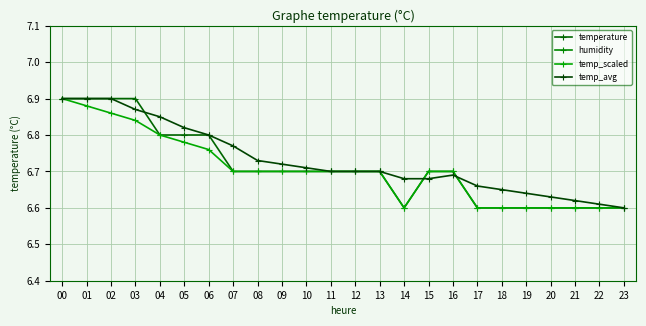

What is the approximate value of temp_scaled at 19?

6.6